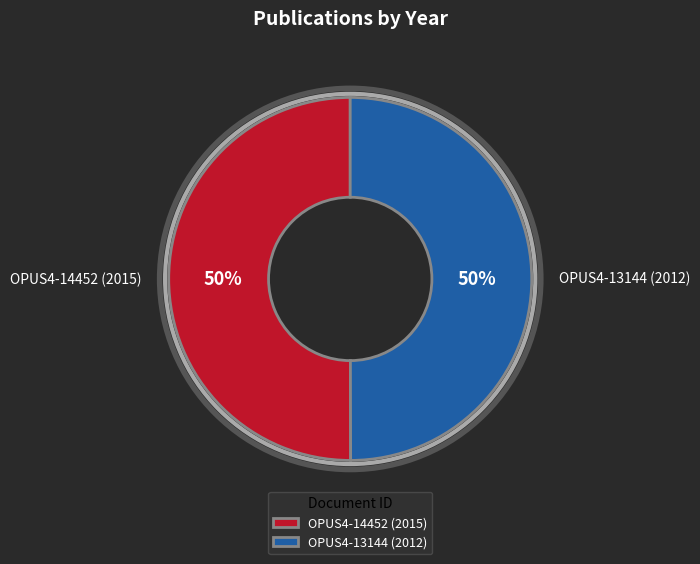

To the nearest percent, what portion does OPUS4-13144 (2012) represent?

50%